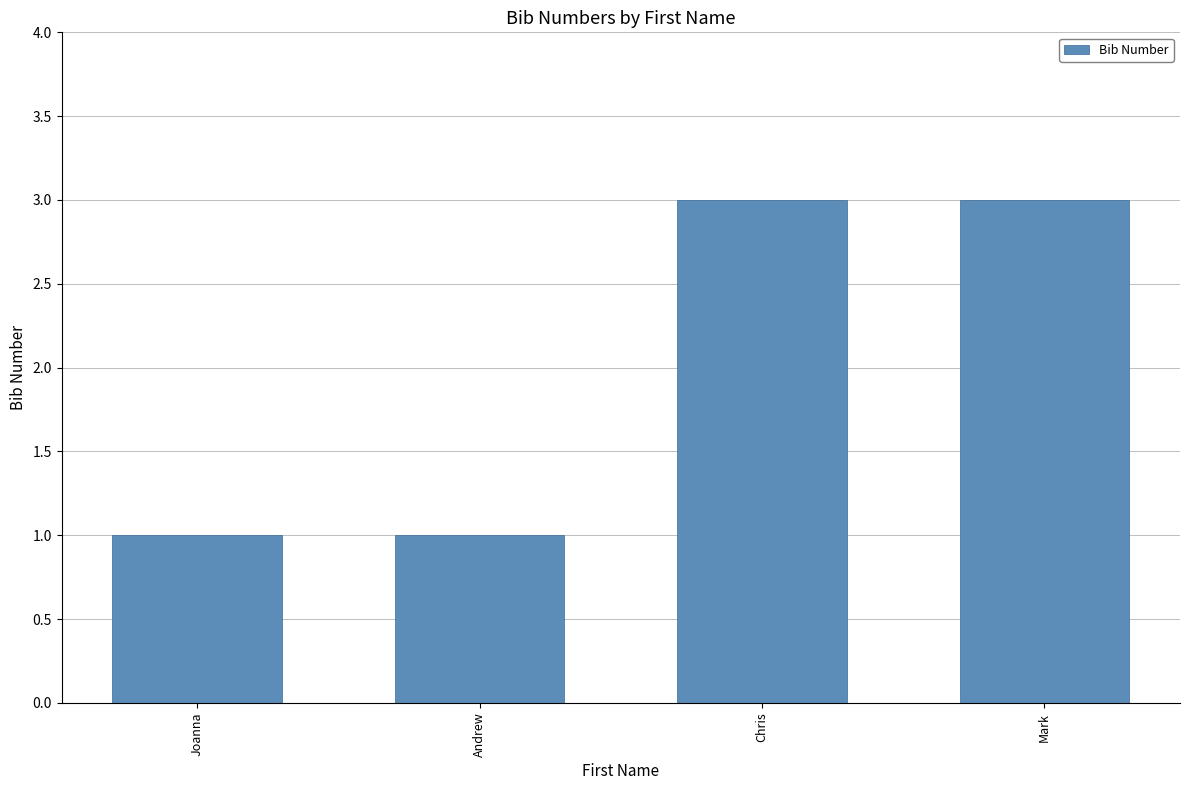

Reading left to right, what are all the values shown in this chart?

Joanna=1	Andrew=1	Chris=3	Mark=3